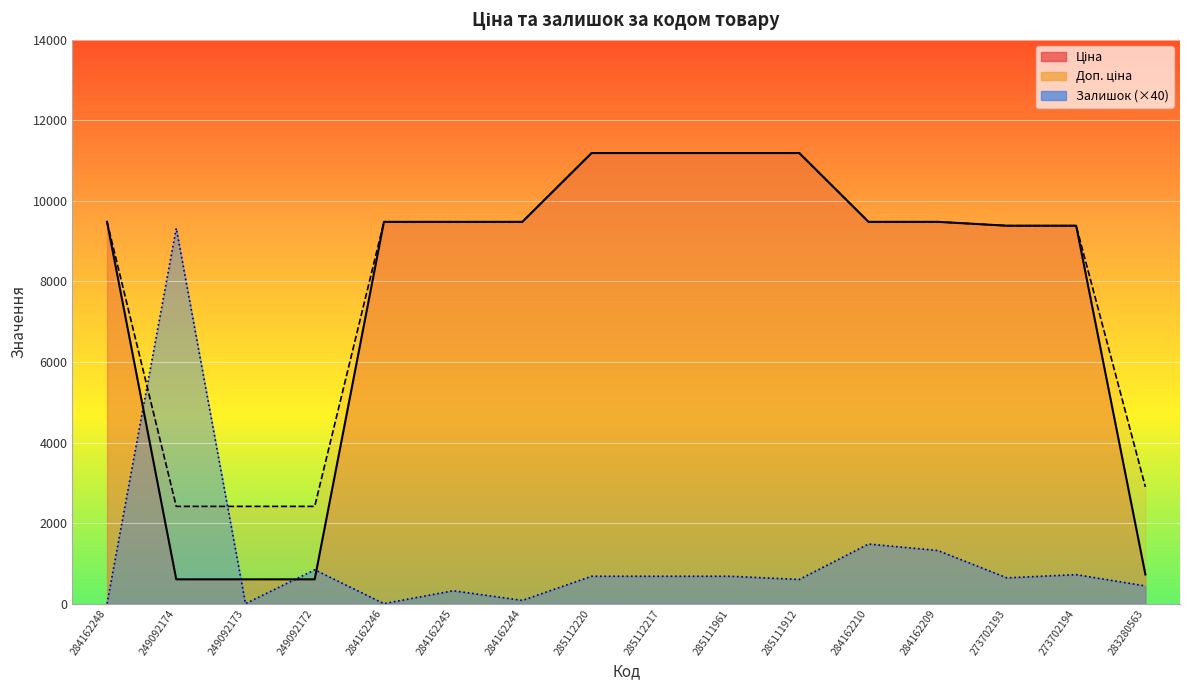

True or false: Доп. ціна and Залишок cross at least once.

True